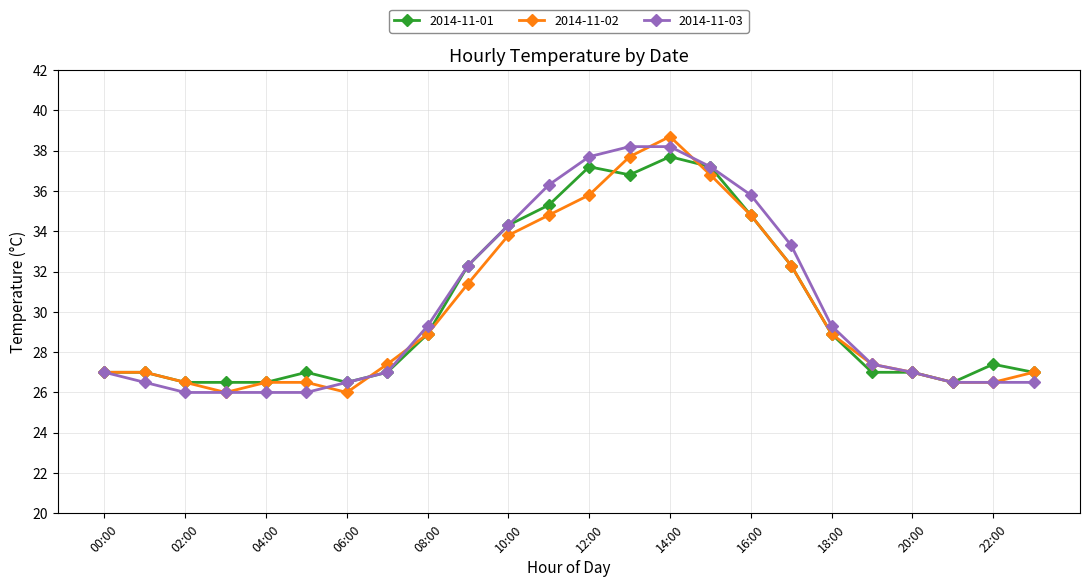

Reading left to right, what are all the values shown in this chart?

2014-11-01: 27.0	27.0	26.5	26.5	26.5	27.0	26.5	27.0	28.9	32.3	34.3	35.3	37.2	36.8	37.7	37.2	34.8	32.3	28.9	27.0	27.0	26.5	27.4	27.0
2014-11-02: 27.0	27.0	26.5	26.0	26.5	26.5	26.0	27.4	28.9	31.4	33.8	34.8	35.8	37.7	38.7	36.8	34.8	32.3	28.9	27.4	27.0	26.5	26.5	27.0
2014-11-03: 27.0	26.5	26.0	26.0	26.0	26.0	26.5	27.0	29.3	32.3	34.3	36.3	37.7	38.2	38.2	37.2	35.8	33.3	29.3	27.4	27.0	26.5	26.5	26.5